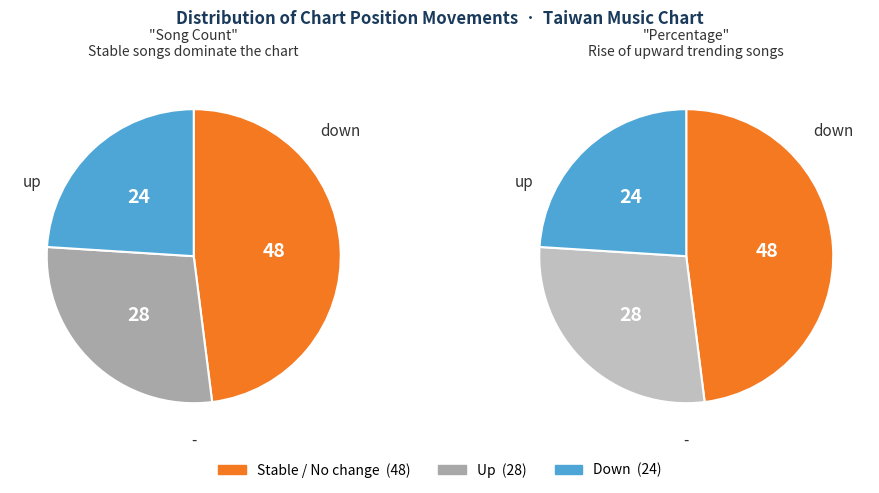

What percentage is the up slice, to the nearest percent?

28%